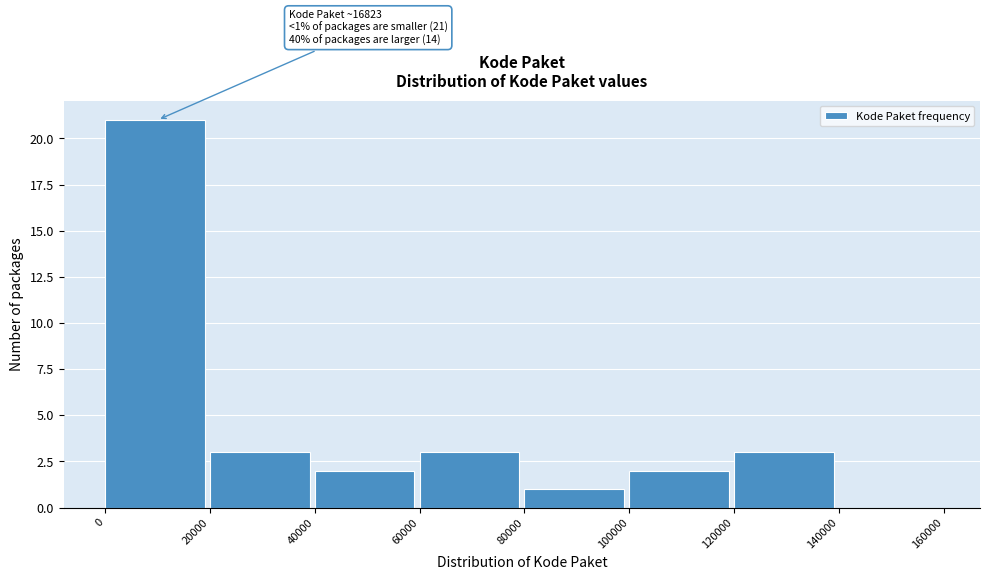

Which range on the x-axis has the tallest bar?

0 to 20000